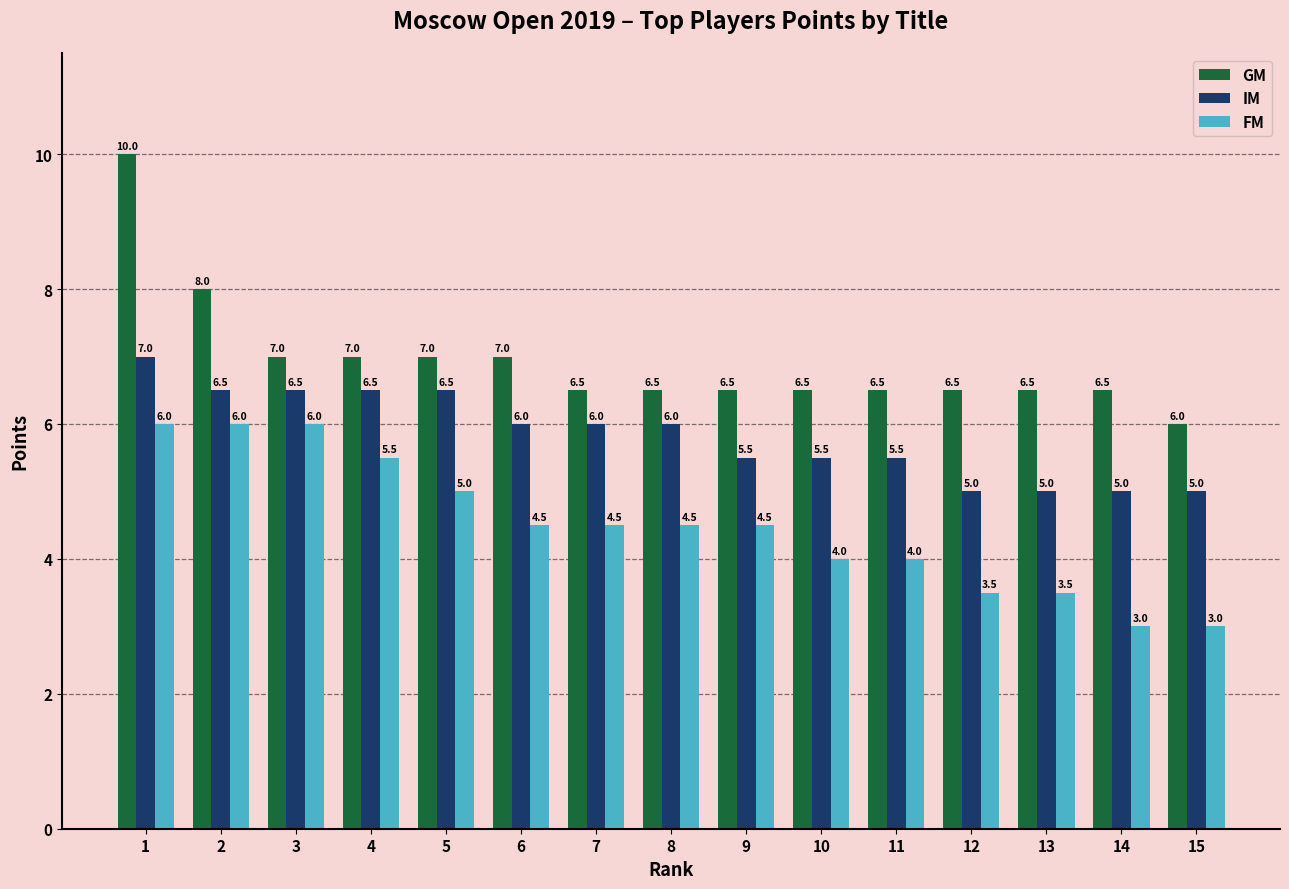

How many bars are there in each group?

3